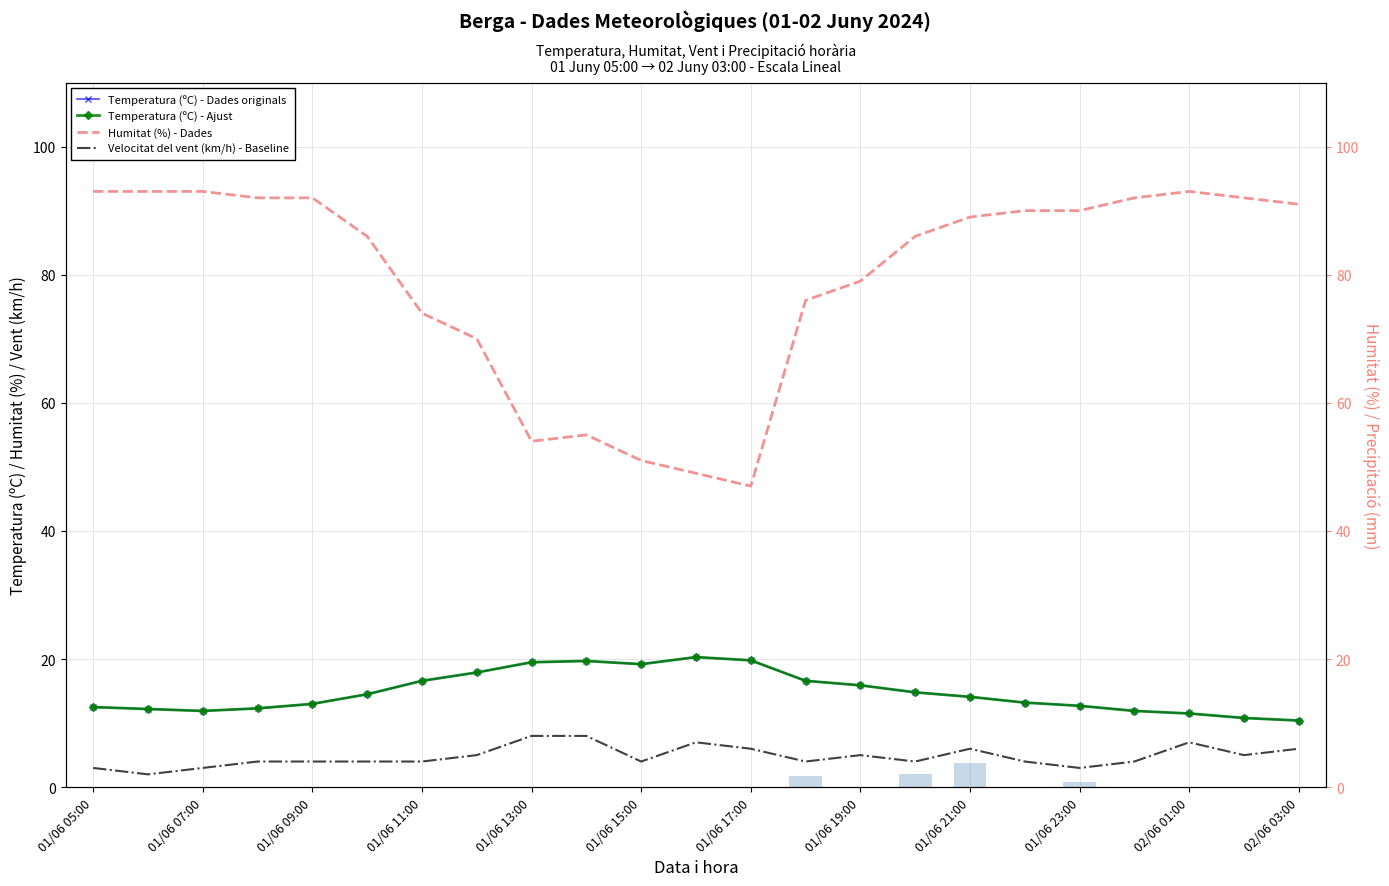

The Precipitació (mm) series shows 0.0 at 21. True or false?

True